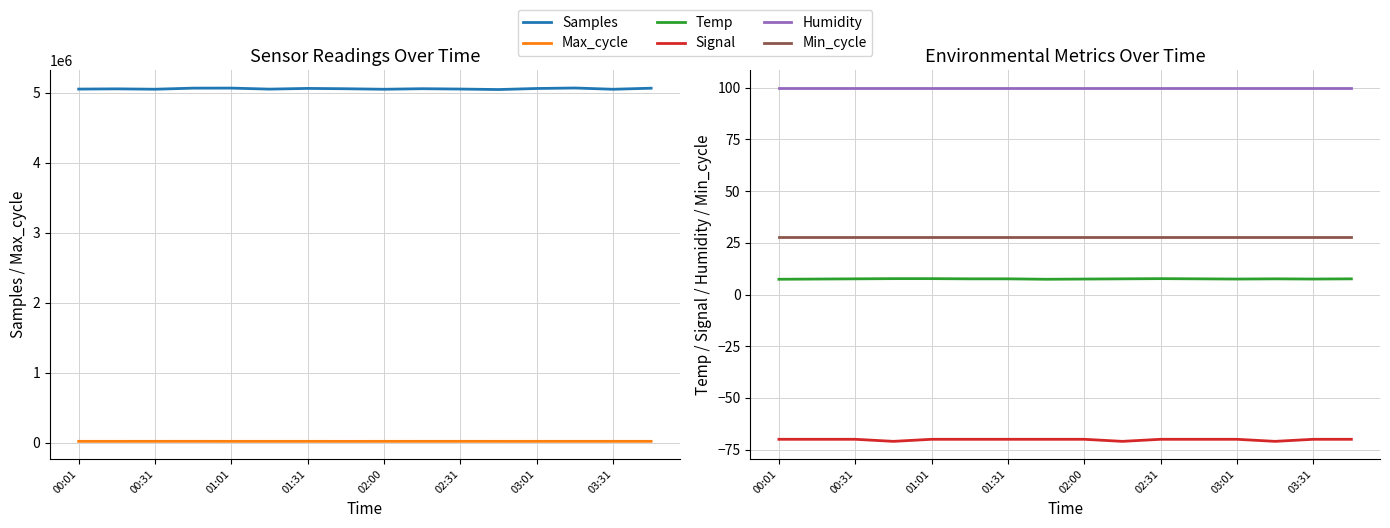

What is the difference between the highest and lowest values at 02:31?

5054076.0